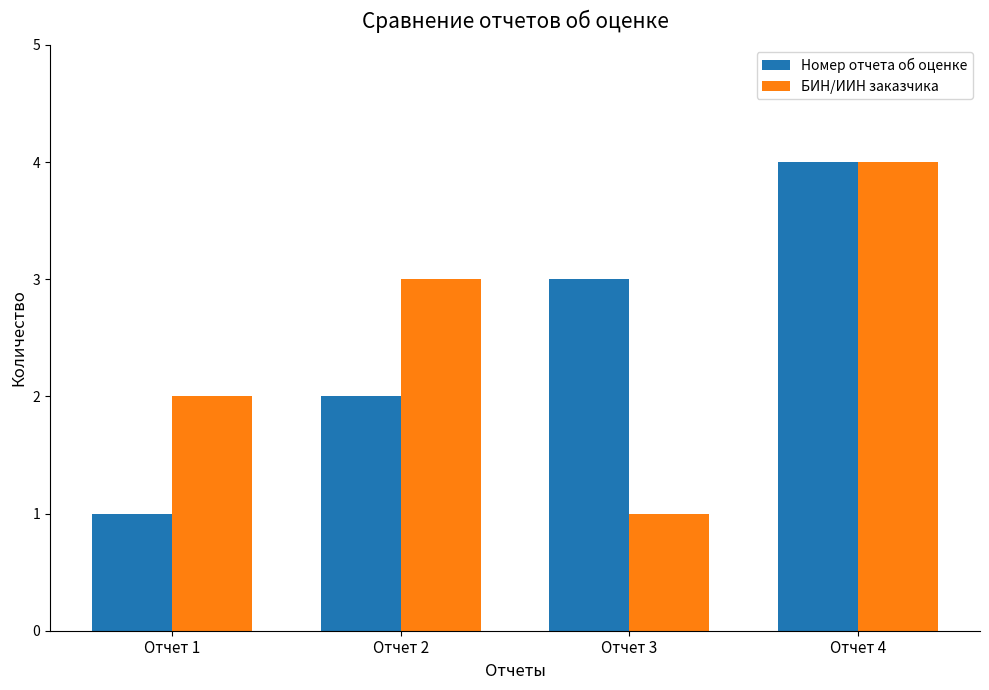

Which category has the lowest value in the Номер отчета об оценке series?

Отчет 1